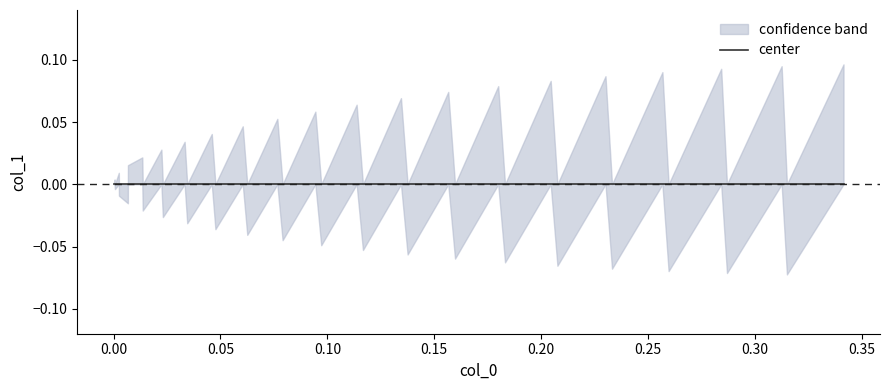

Reading left to right, extract all data points from this chart.

upper: 0=0.0	1=0.0	2=0.0	3=0.0	4=0.0	5=0.0	6=0.0	7=0.0	8=0.0	9=0.0	10=0.0	11=0.0	12=0.0	13=0.0	14=0.0	15=0.0	16=0.0	17=0.1	18=0.0	19=0.1	20=0.0	21=0.1	22=0.0	23=0.1	24=0.0	25=0.1	26=0.0	27=0.1	28=0.0	29=0.1	30=0.0	31=0.1	32=0.0	33=0.1	34=0.0	35=0.1	36=0.0	37=0.1	38=0.0	39=0.1
lower: 0=0.0	1=0.0	2=-0.0	3=0.0	4=-0.0	5=-0.0	6=0.0	7=0.0	8=-0.0	9=0.0	10=-0.0	11=0.0	12=-0.0	13=0.0	14=-0.0	15=0.0	16=-0.0	17=0.0	18=-0.0	19=0.0	20=-0.0	21=0.0	22=-0.1	23=0.0	24=-0.1	25=0.0	26=-0.1	27=0.0	28=-0.1	29=0.0	30=-0.1	31=0.0	32=-0.1	33=0.0	34=-0.1	35=0.0	36=-0.1	37=0.0	38=-0.1	39=0.0
center: 0=0.0	1=0.0	2=0.0	3=0.0	4=0.0	5=0.0	6=0.0	7=0.0	8=0.0	9=0.0	10=0.0	11=0.0	12=0.0	13=0.0	14=0.0	15=0.0	16=0.0	17=0.0	18=0.0	19=0.0	20=0.0	21=0.0	22=0.0	23=0.0	24=0.0	25=0.0	26=0.0	27=0.0	28=0.0	29=0.0	30=0.0	31=0.0	32=0.0	33=0.0	34=0.0	35=0.0	36=0.0	37=0.0	38=0.0	39=0.0